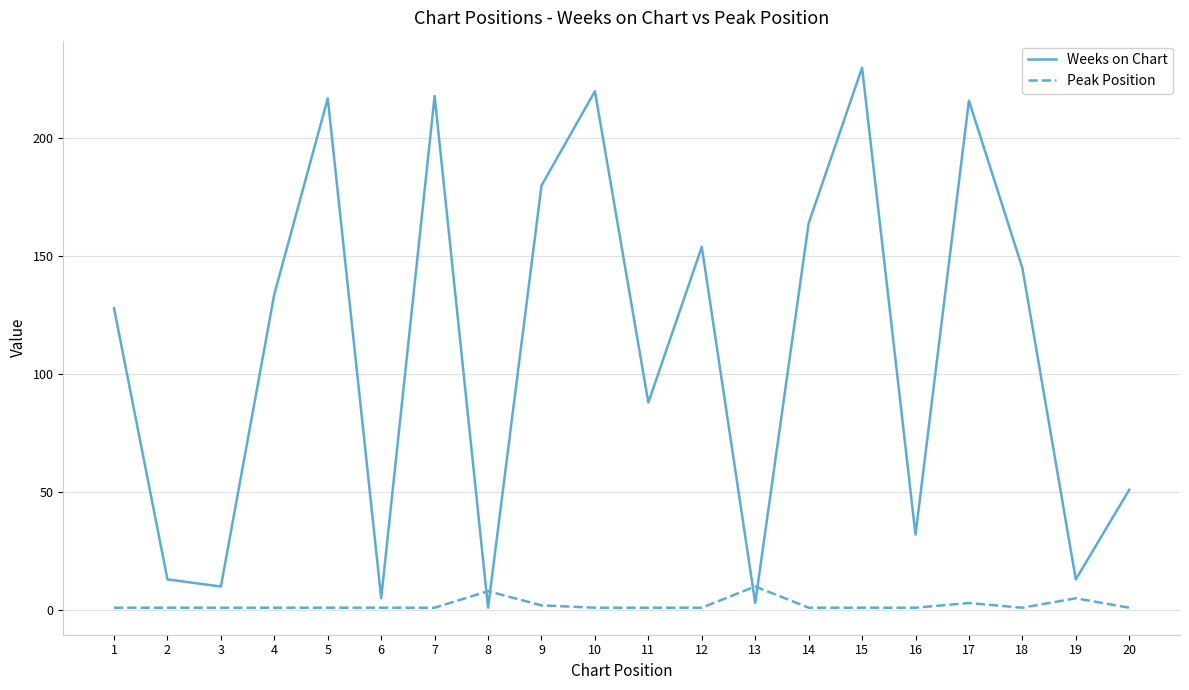

Rank the series by their average value, from lowest to highest.

Peak Position, Weeks on Chart